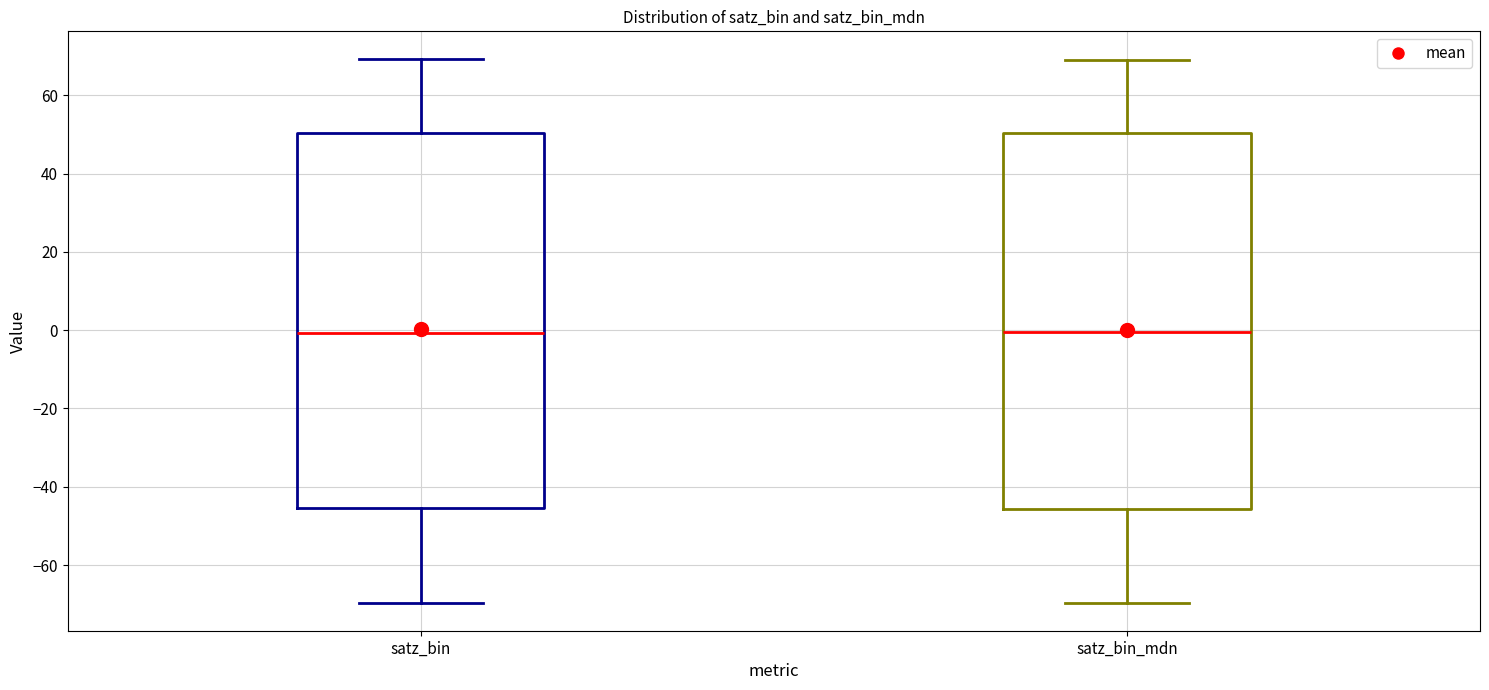

Reading left to right, transcribe this box plot: for each box, give where its median line is, the range the box spans, and where its two whiskers end, as read against the y-axis. The values are not printed on the chart, so give them approximately, as read against the axis.

satz_bin: median 0, box -46 to 50, whiskers -70 to 70
satz_bin_mdn: median 0, box -46 to 50, whiskers -70 to 70